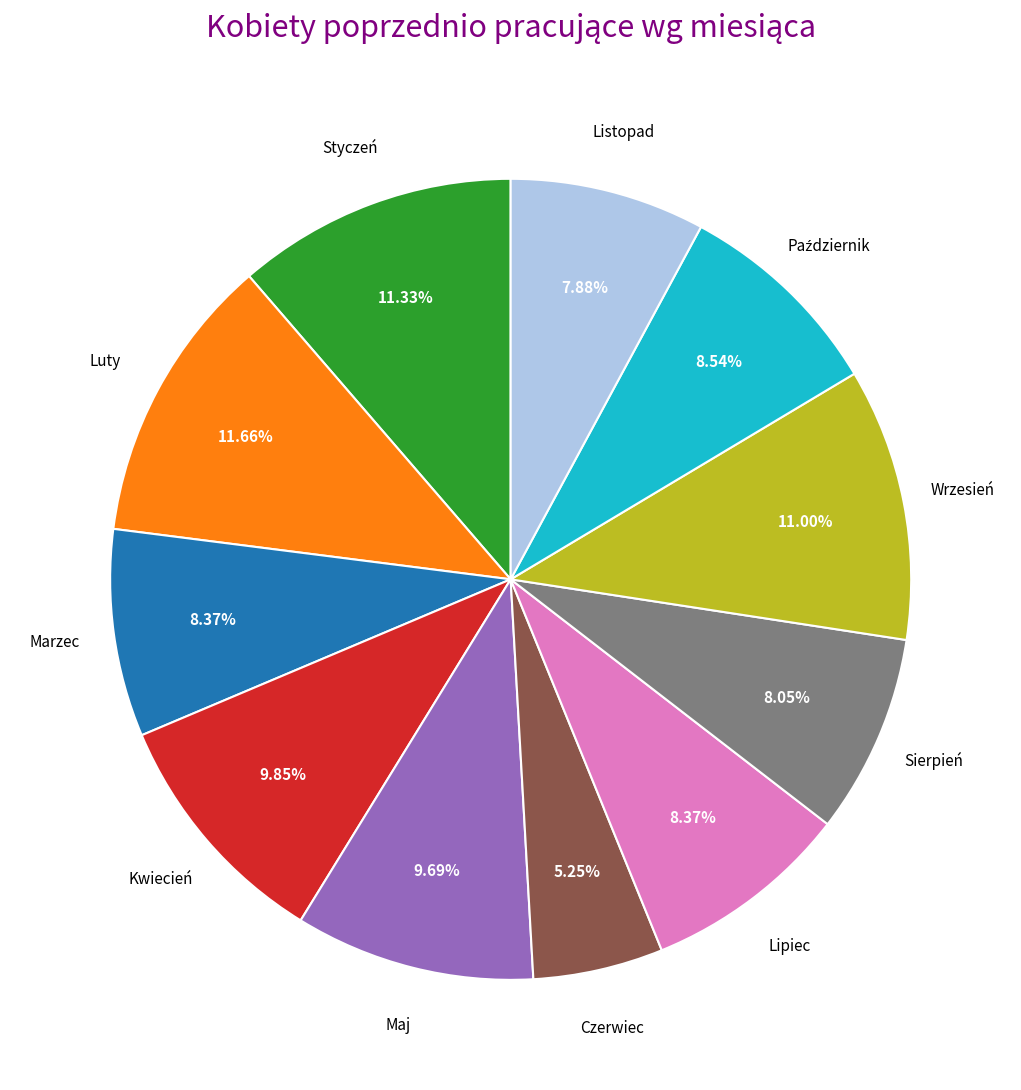

Is there a majority slice in this chart?

No